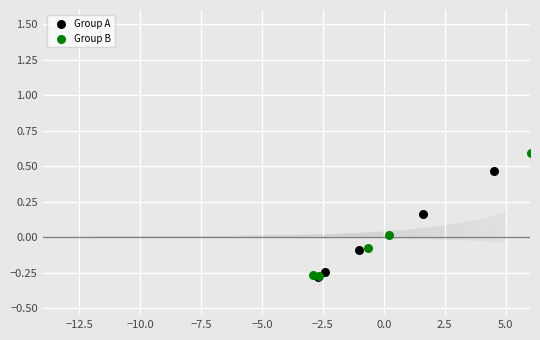

Which series reaches the maximum Y coordinate?

Group B